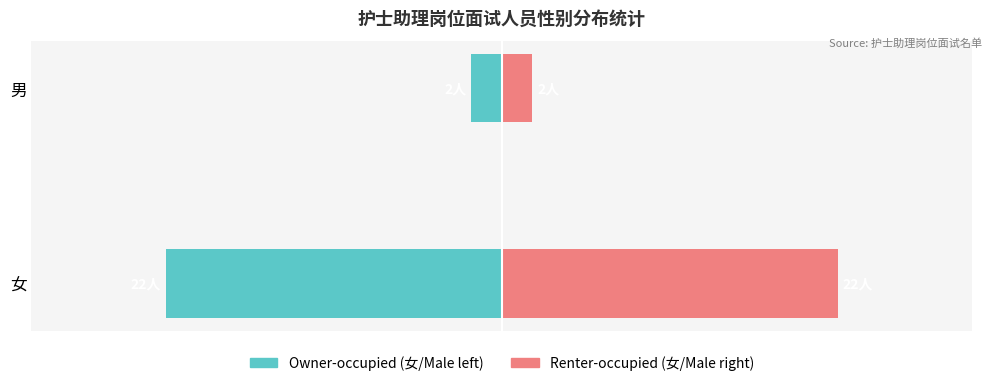

Reading left to right, extract all data points from this chart.

Owner-occupied: -22	-2
Renter-occupied: 22	2